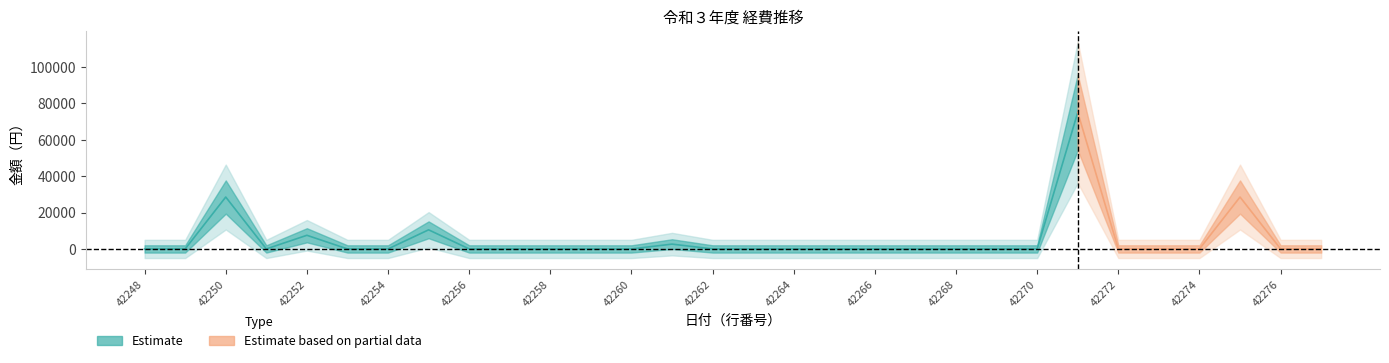

How many interior local valleys (lower than both neighbors) does the data have?

1